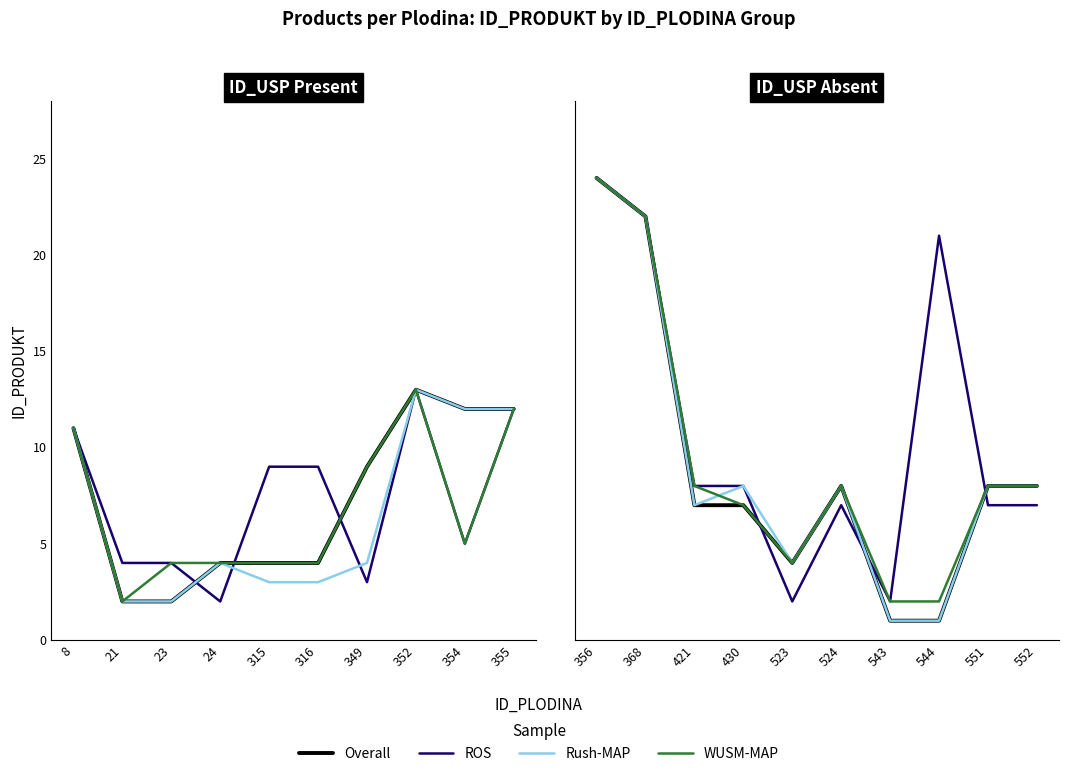

At how many categories does at least one series exceed 10?

3